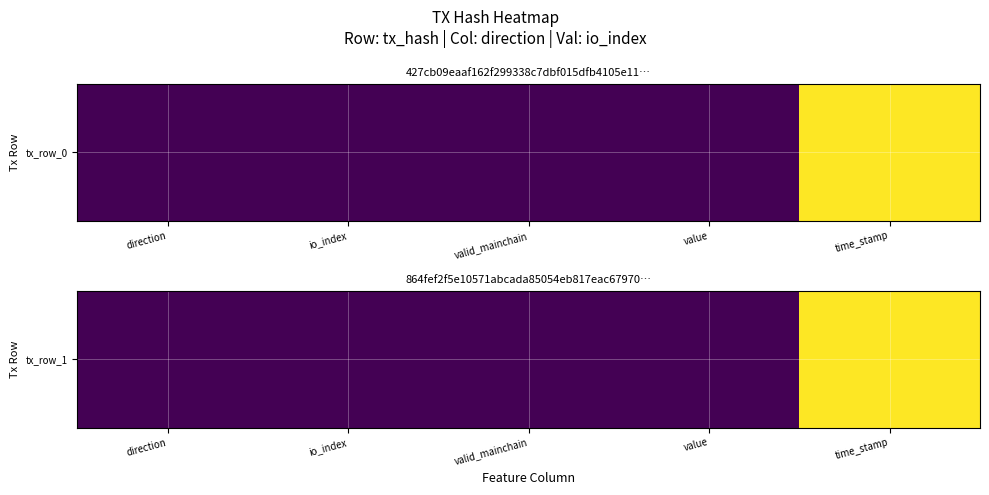

Rank the categories by value from lowest to highest.

value, direction, valid_mainchain, io_index, time_stamp